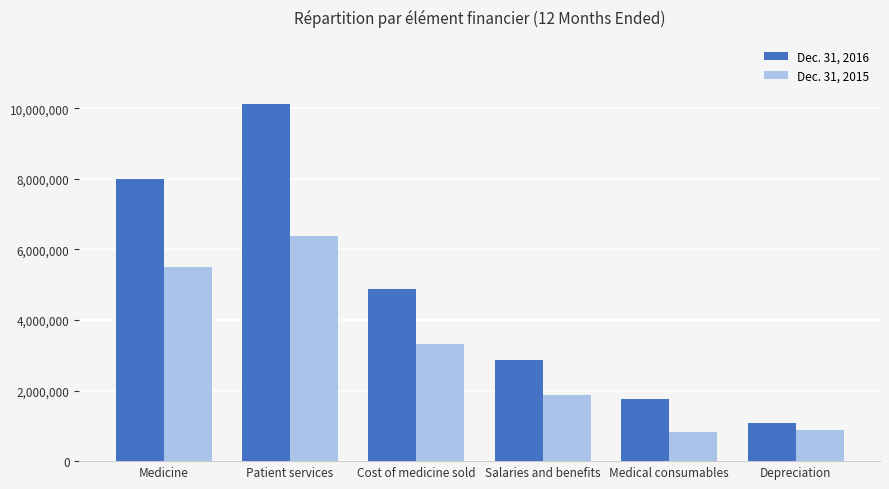

What is the approximate value of Dec. 31, 2015 at Medical consumables?

839702